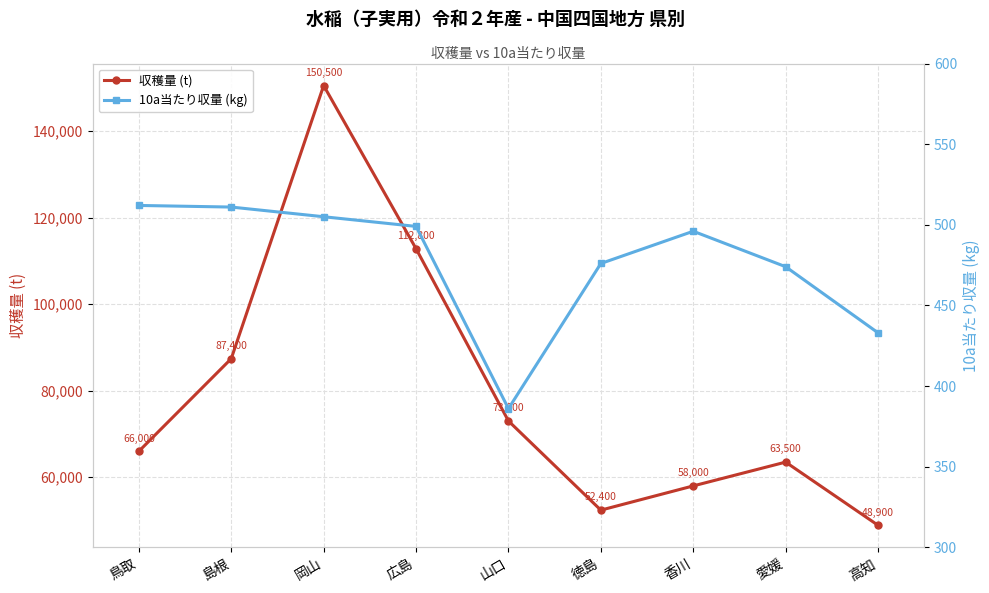

What are all the series names shown in the legend?

収穫量 (t), 10a当たり収量 (kg)